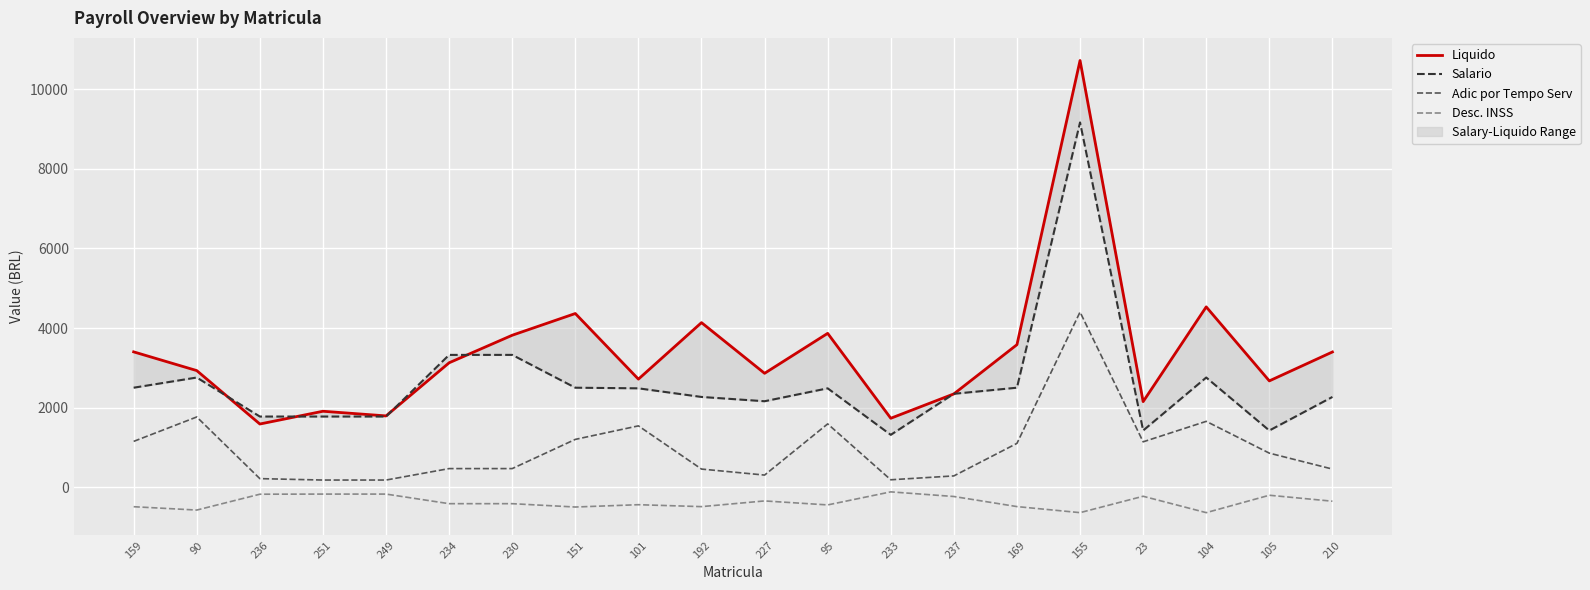

True or false: Liquido and Desc. INSS cross at least once.

False